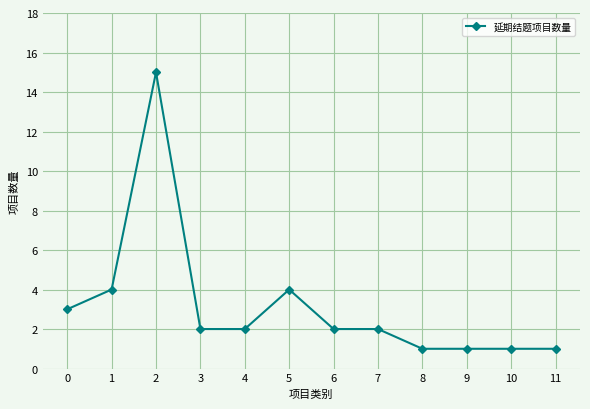

What is the difference between the maximum and minimum values?

14